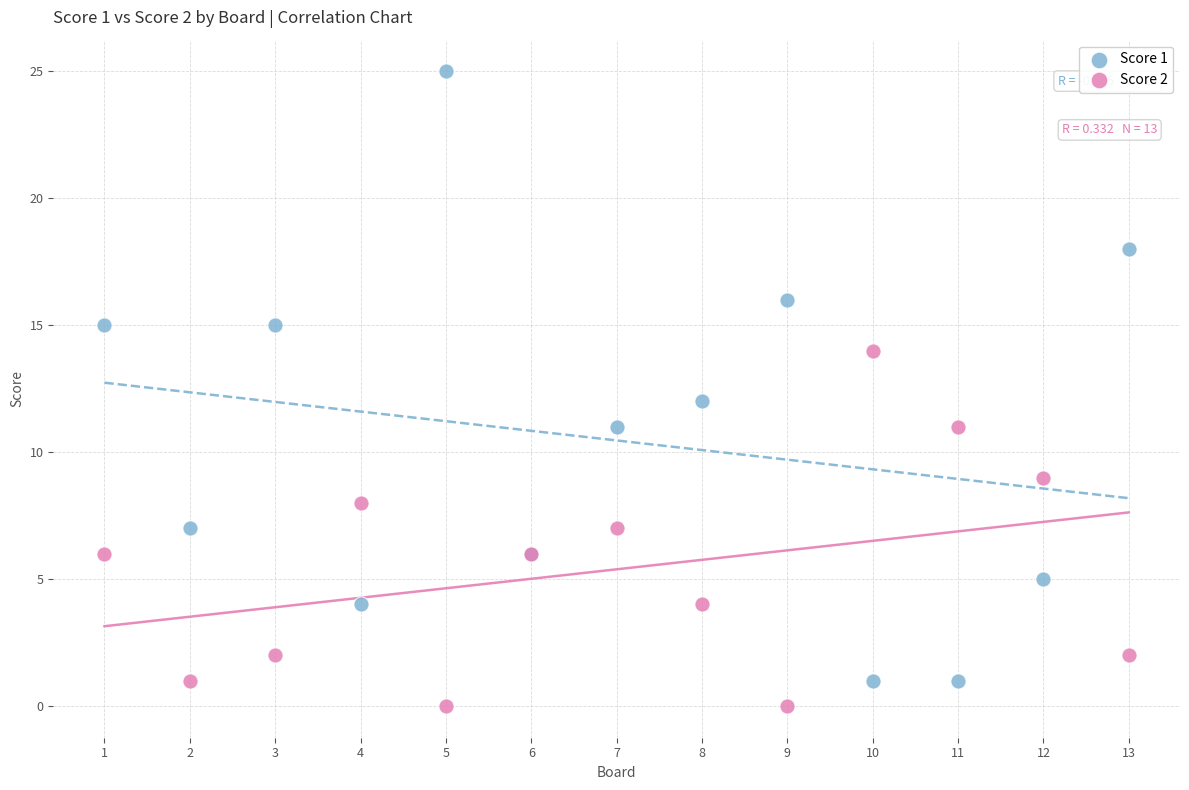

Which series has the widest spread of Y values?

Score 1